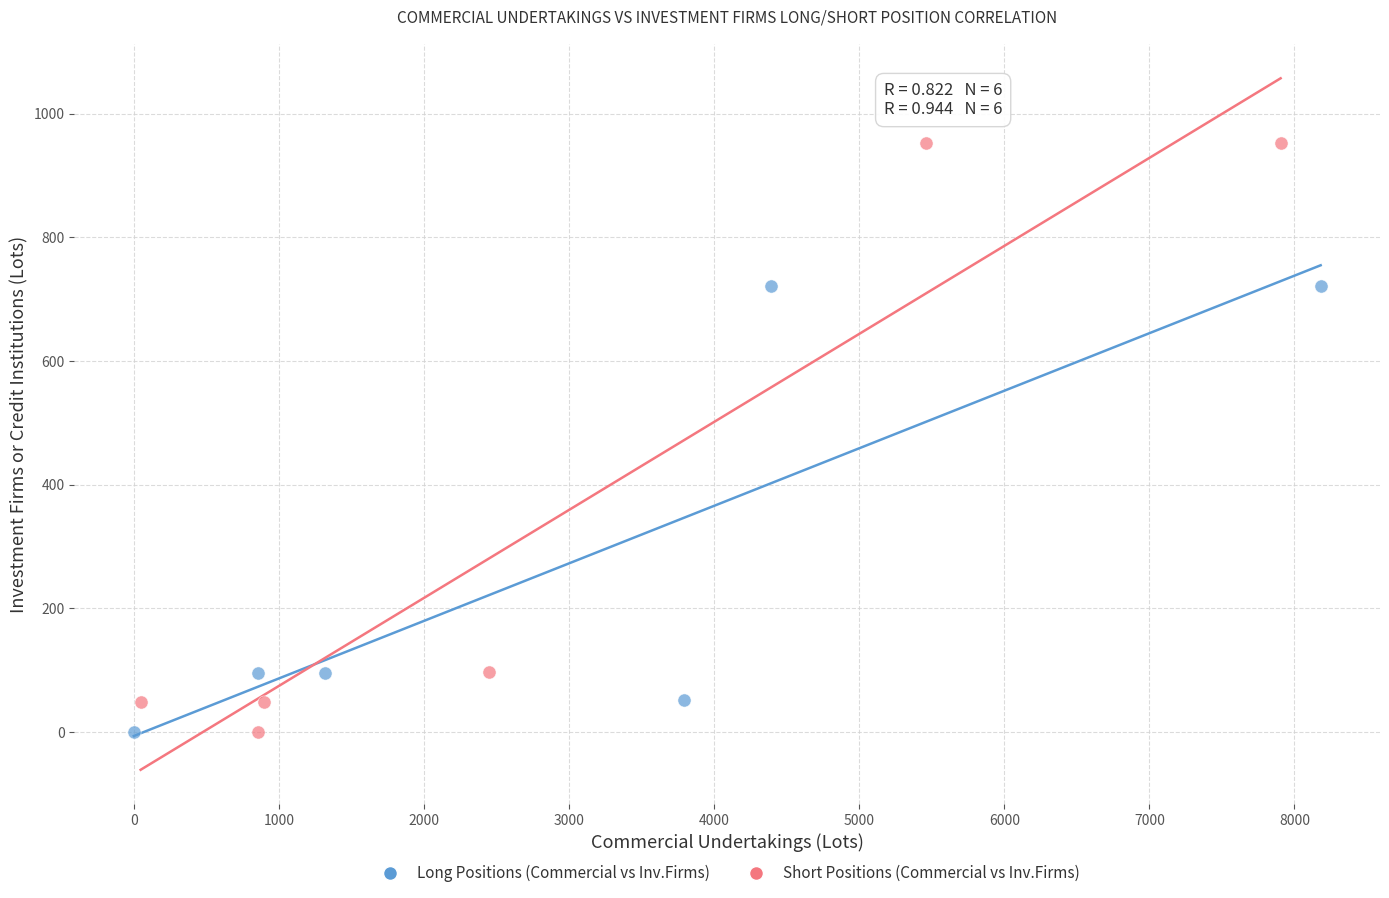

Which series has the widest spread of Y values?

Short Positions (Commercial vs Inv.Firms)